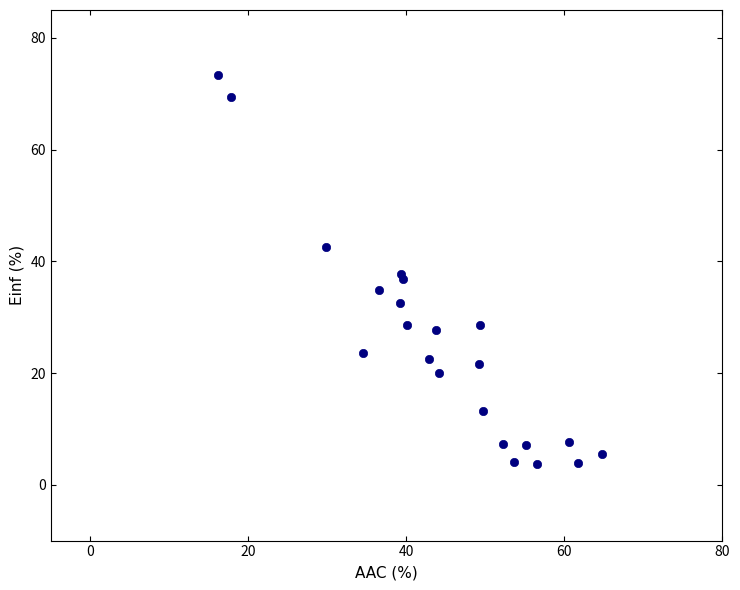

What is the range of X values (max minus min)?

48.6